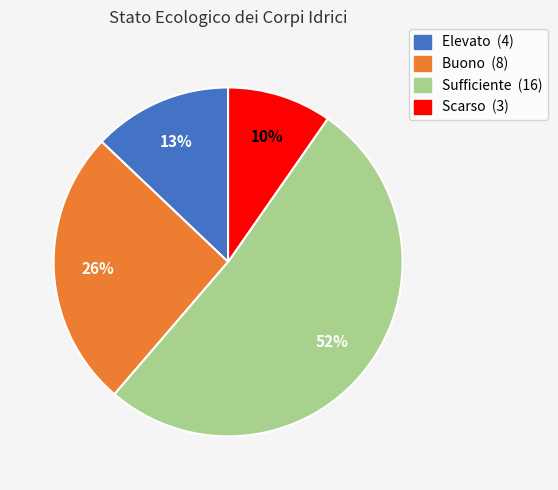

To the nearest percent, what percentage of the pie is Elevato?

13%